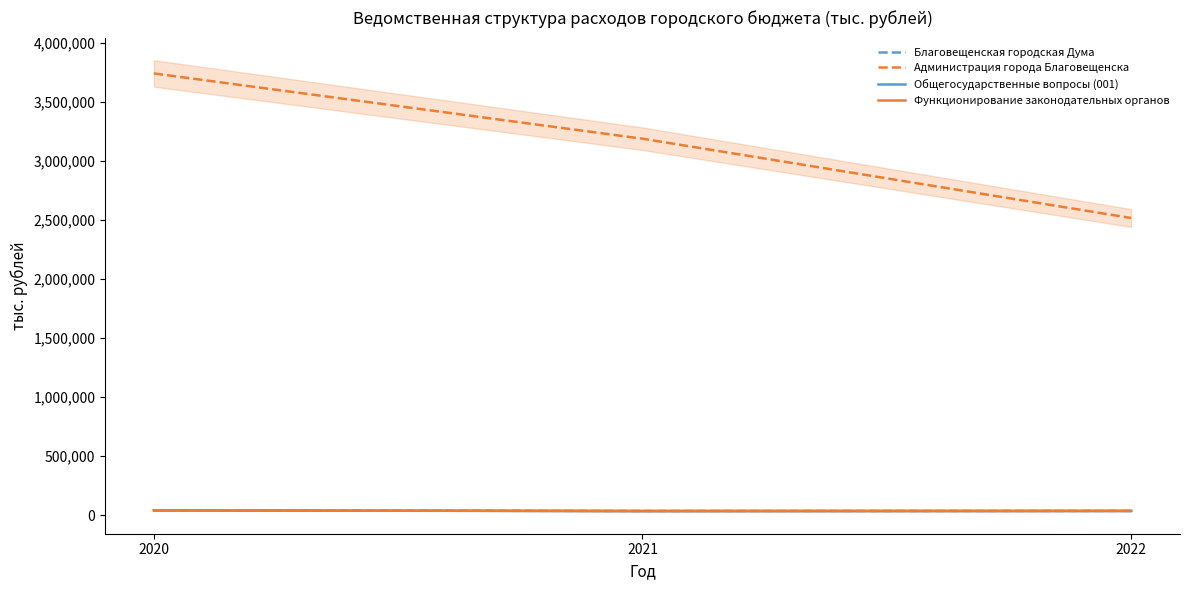

What is the value of the Функционирование законодательных органов point at the 1st from the left?

41165.1